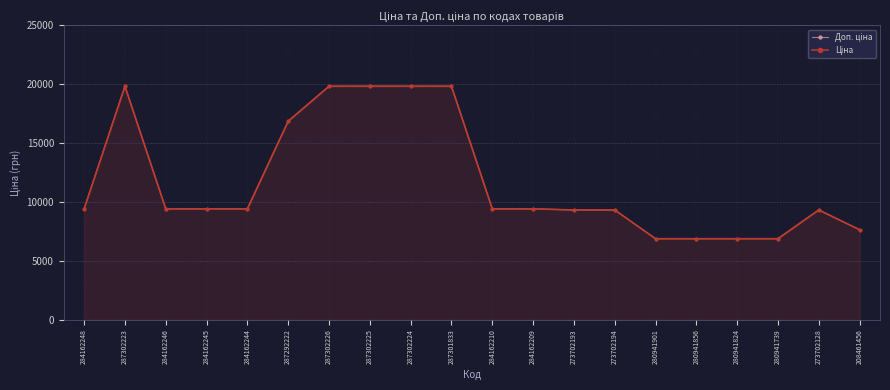

What is the value of the Ціна point at the 20th from the left?

7641.9